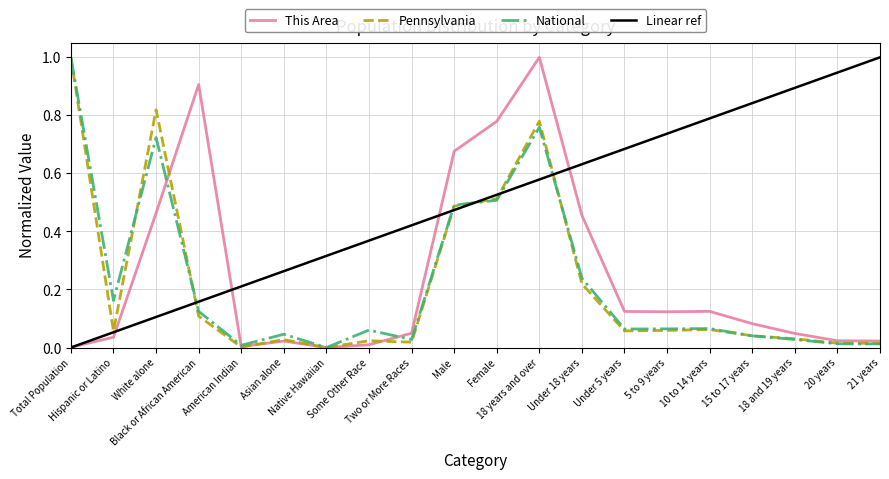

The value of Pennsylvania at 10 to 14 years is 0.1. True or false?

True